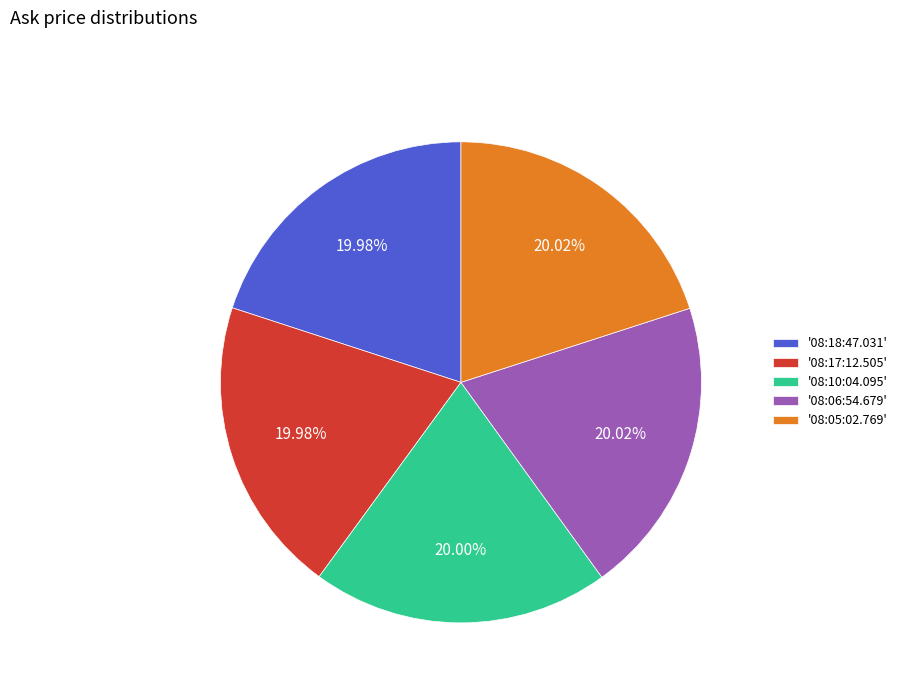

Is '08:05:02.769' the majority of the pie?

No